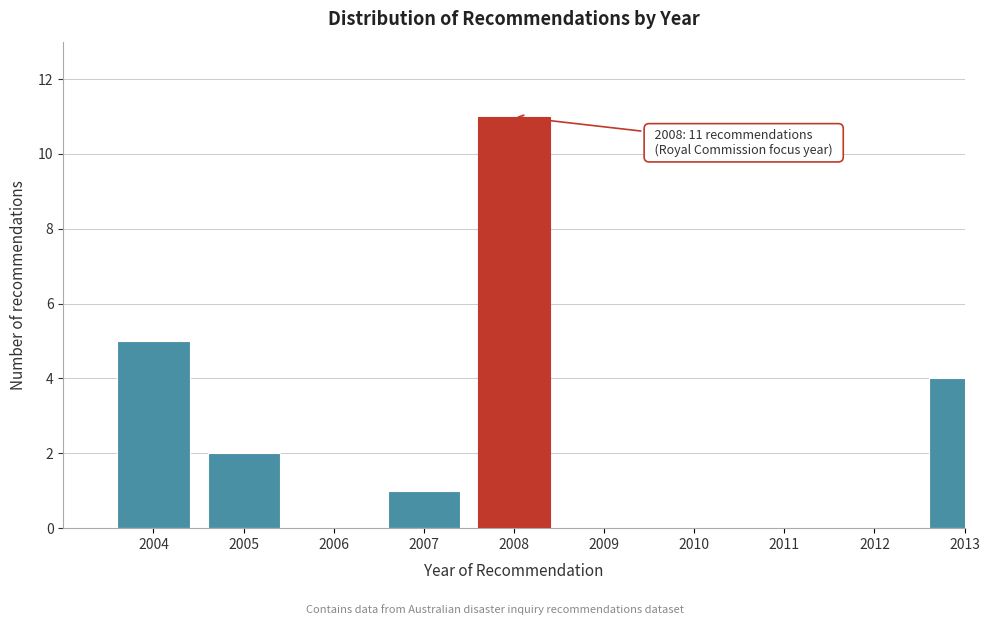

Reading left to right, list all the values displayed in this chart.

2004=5	2005=2	2006=0	2007=1	2008=11	2009=0	2010=0	2011=0	2012=0	2013=4